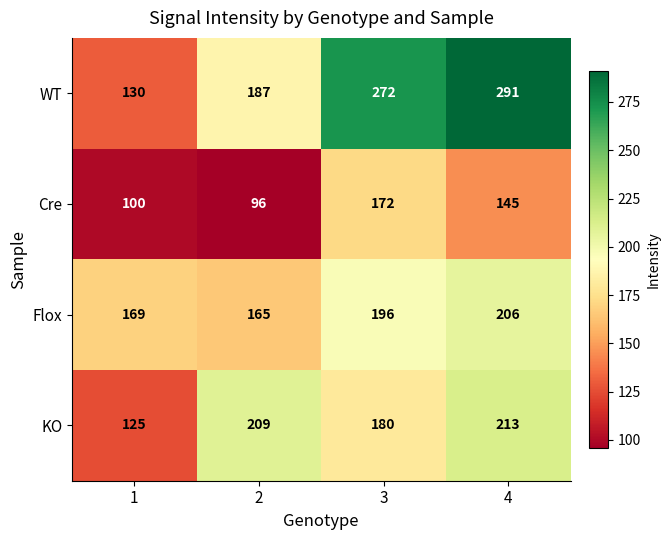

At 1, list the series in order from smallest to largest.

Cre, KO, WT, Flox